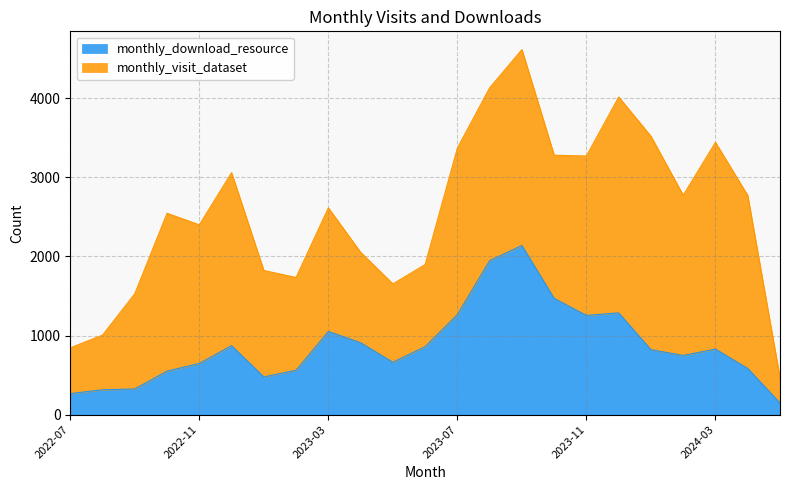

How many categories are shown in the chart?

23